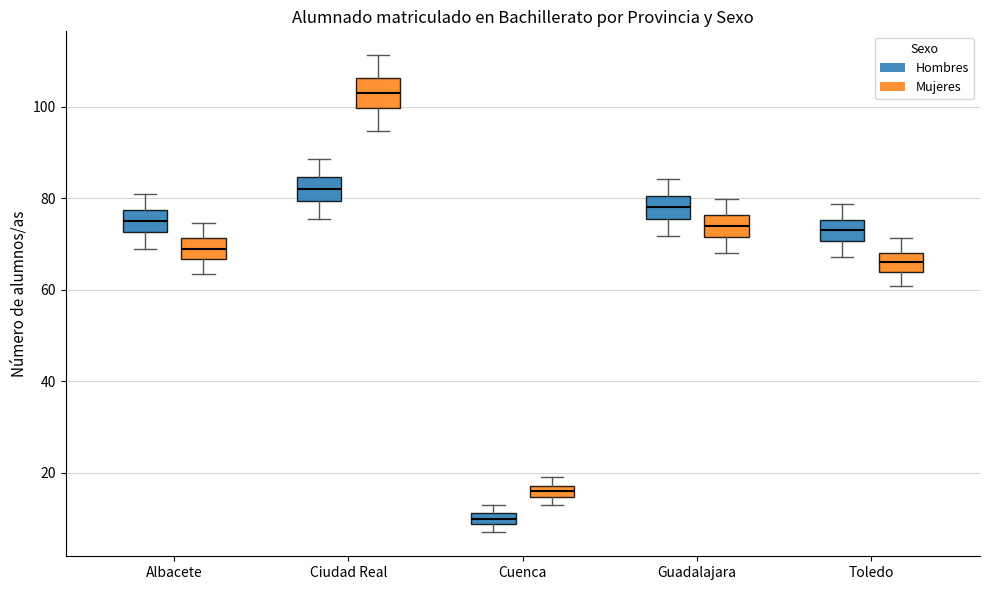

Which box has the lowest median line?

Cuenca (Hombres)